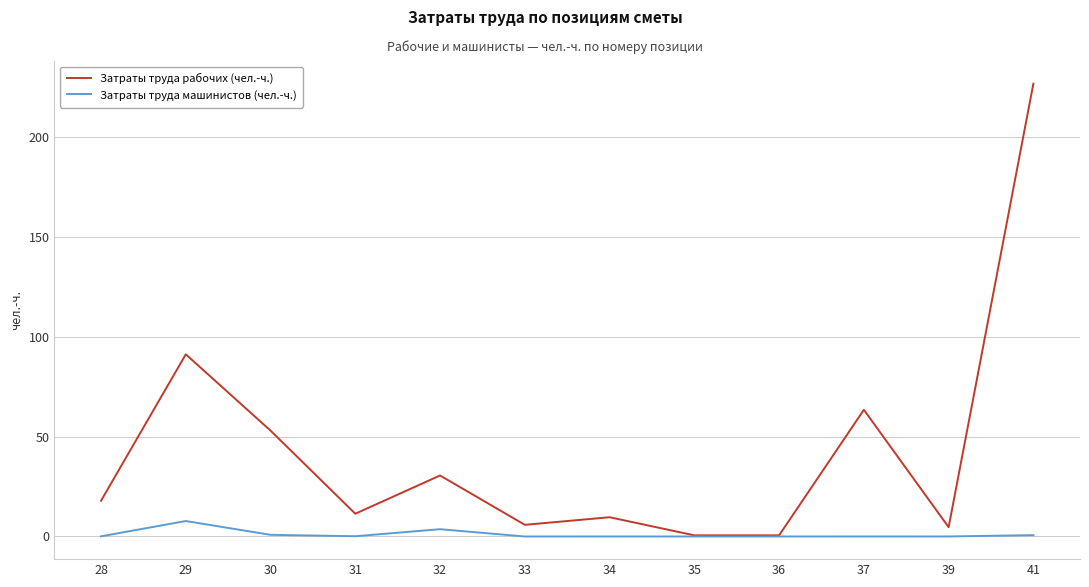

At how many categories does at least one series exceed 140?

1